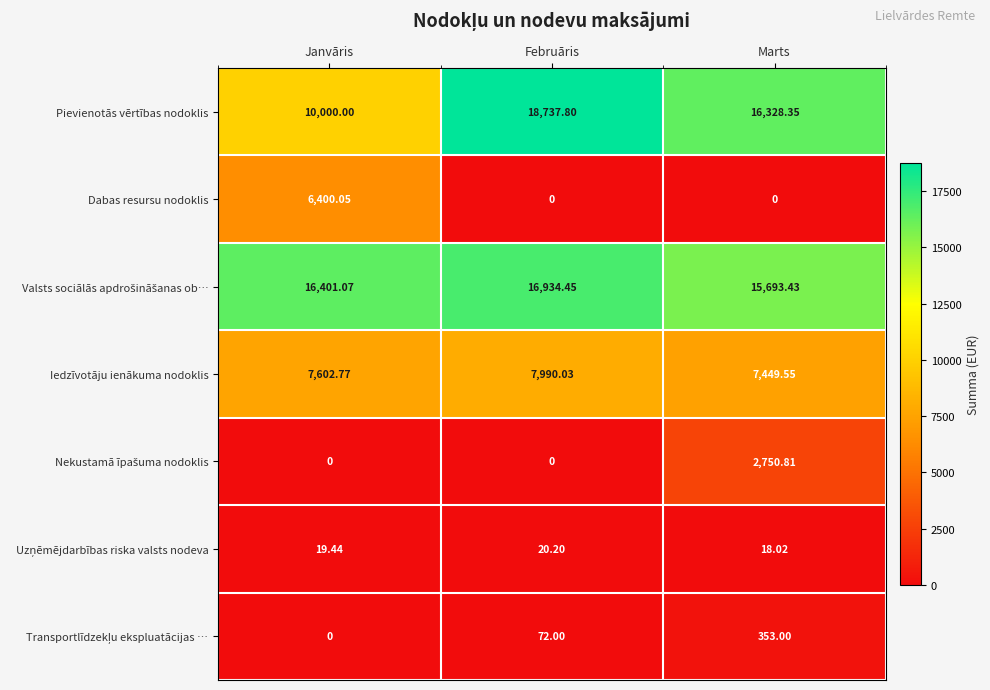

Which series changed the most between Janvāris and Marts?

Dabas resursu nodoklis